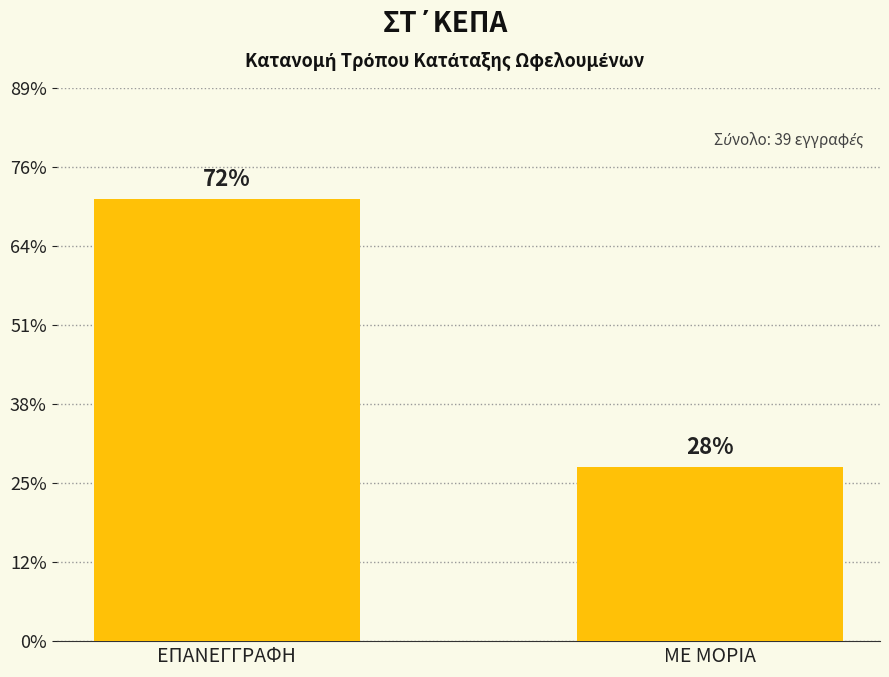

Does the chart contain any negative values?

No